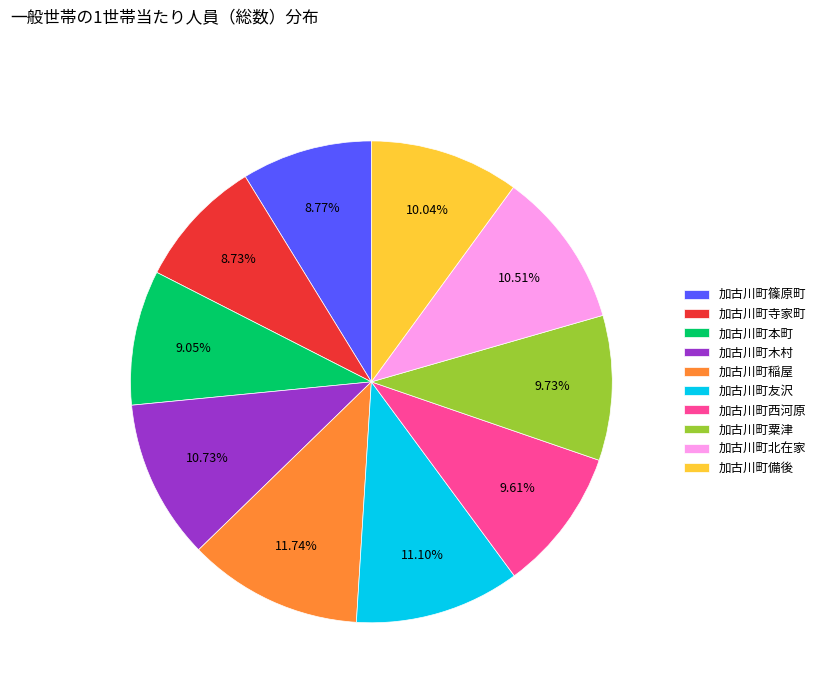

To the nearest percent, what is the difference between the largest and smallest slice percentages?

3%